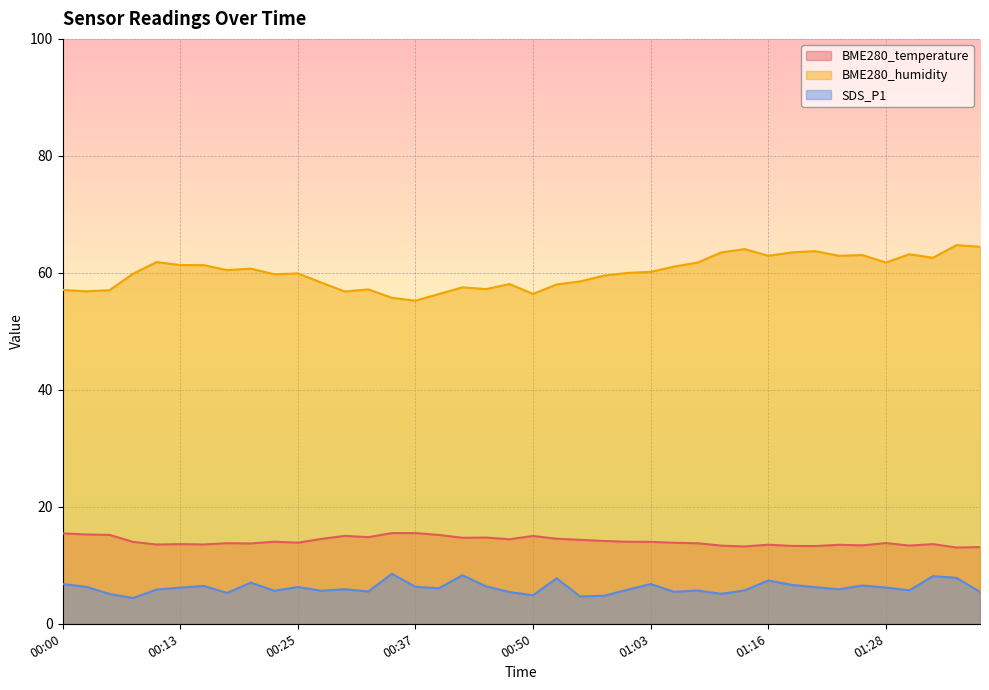

List the labels in order of BME280_temperature value, smallest first.

01:35, 01:38, 01:13, 01:21, 01:18, 01:11, 01:30, 01:25, 01:23, 01:16, 00:10, 00:15, 00:13, 01:33, 00:20, 01:08, 00:18, 01:28, 01:05, 00:25, 00:08, 01:03, 01:00, 00:23, 00:57, 00:55, 00:47, 00:27, 00:52, 00:42, 00:45, 00:32, 00:50, 00:30, 00:40, 00:05, 00:03, 00:00, 00:35, 00:37